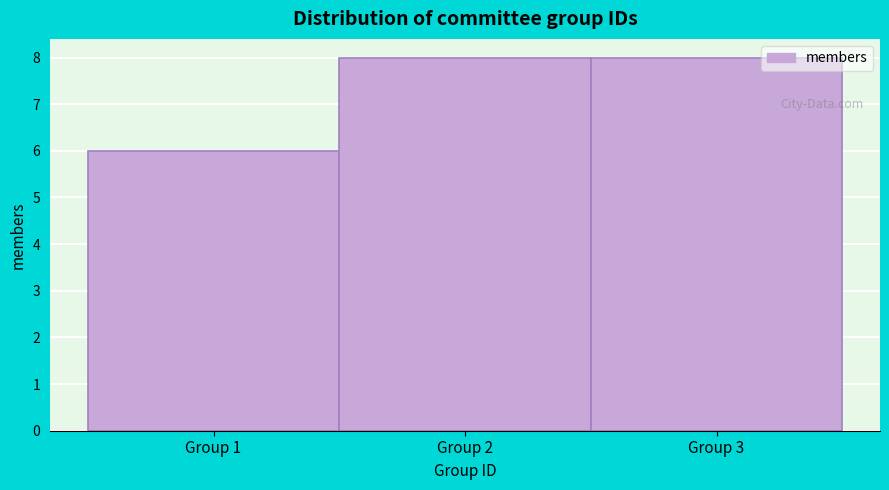

Reading left to right, transcribe this chart: for each bar, give the range it covers on the x-axis and its height. The values are not printed on the chart, so give them approximately, as read against the axis.

0.5 to 1.5: 6
1.5 to 2.5: 8
2.5 to 3.5: 8